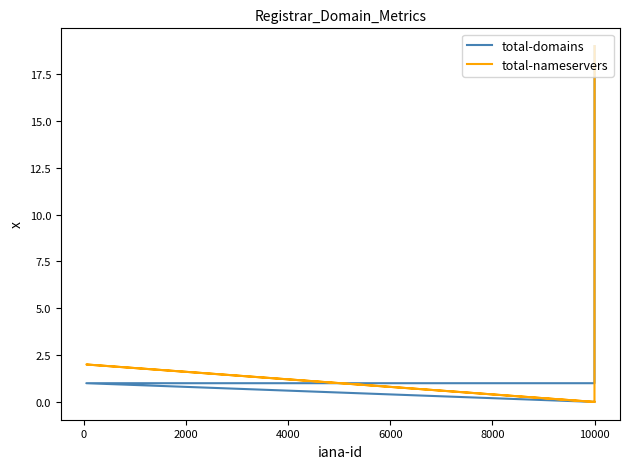

What are all the series names shown in the legend?

total-domains, total-nameservers